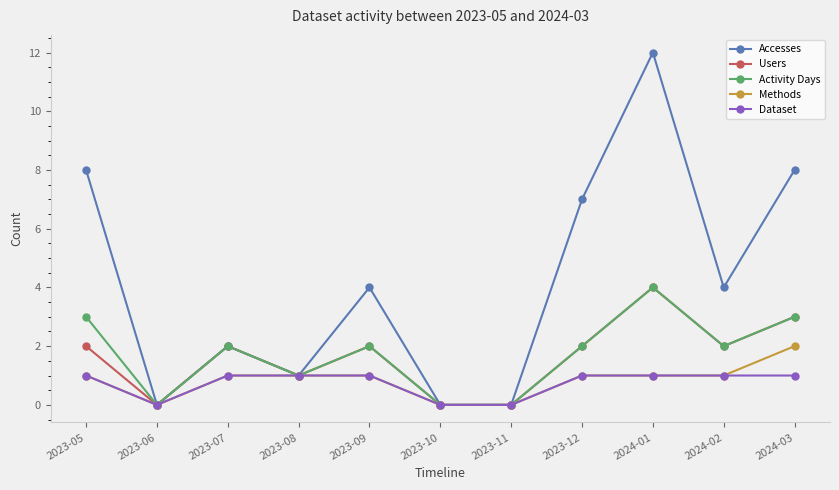

The Accesses series shows 7 at 2023-12. True or false?

True